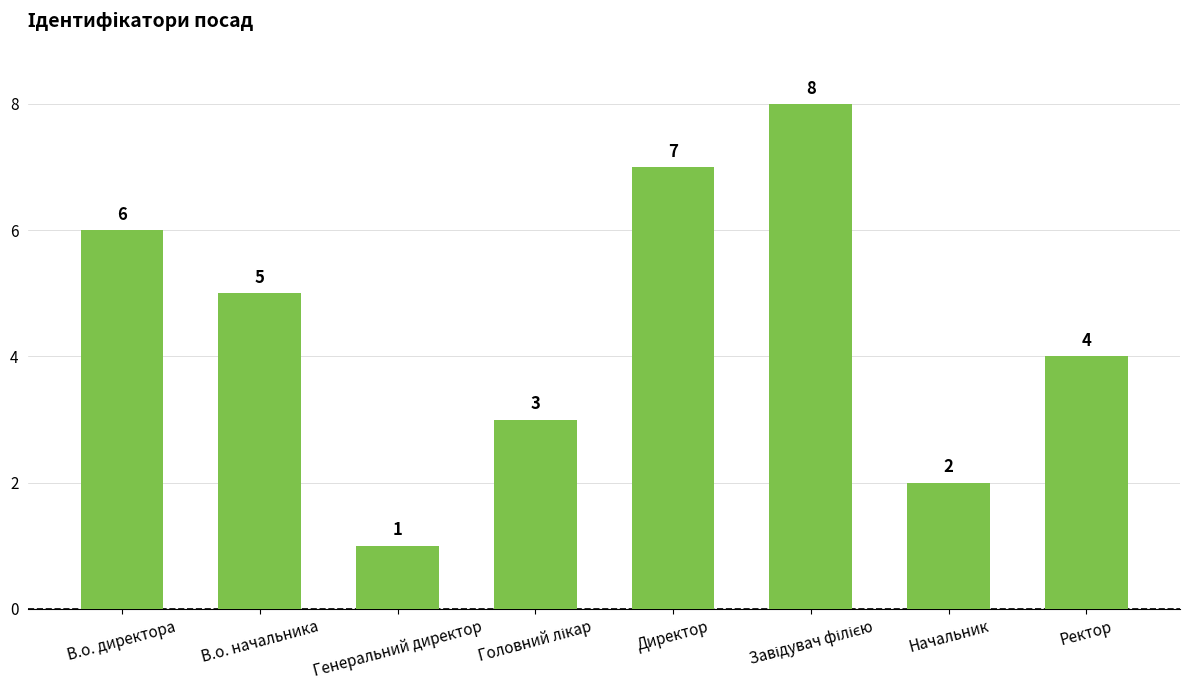

What is the change in value from Генеральний директор to Ректор?

+3